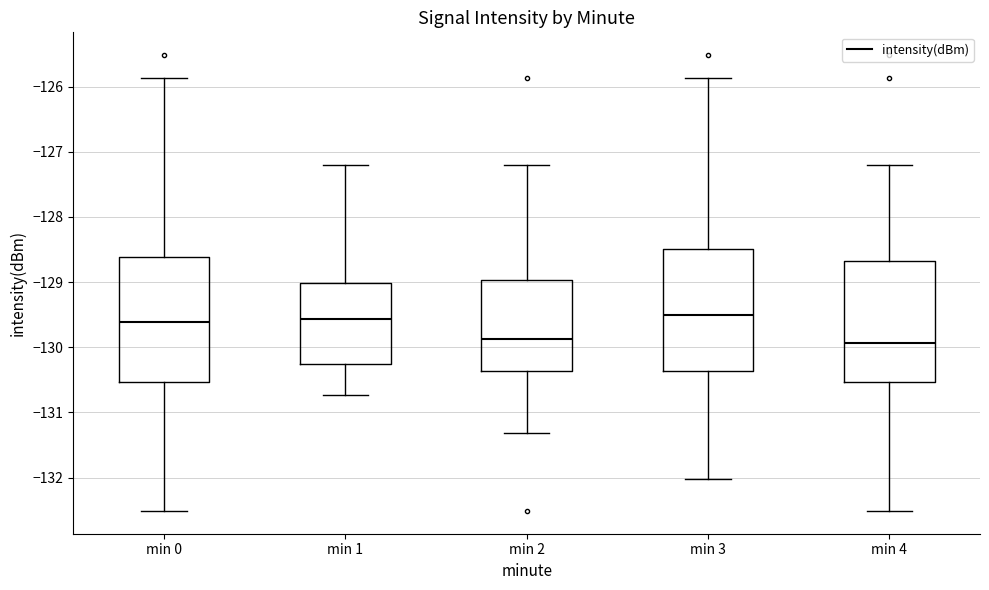

Where does the median line of the box for min 4 sit on the y-axis? The values are not printed on the chart, so give them approximately, as read against the axis.

-129.9